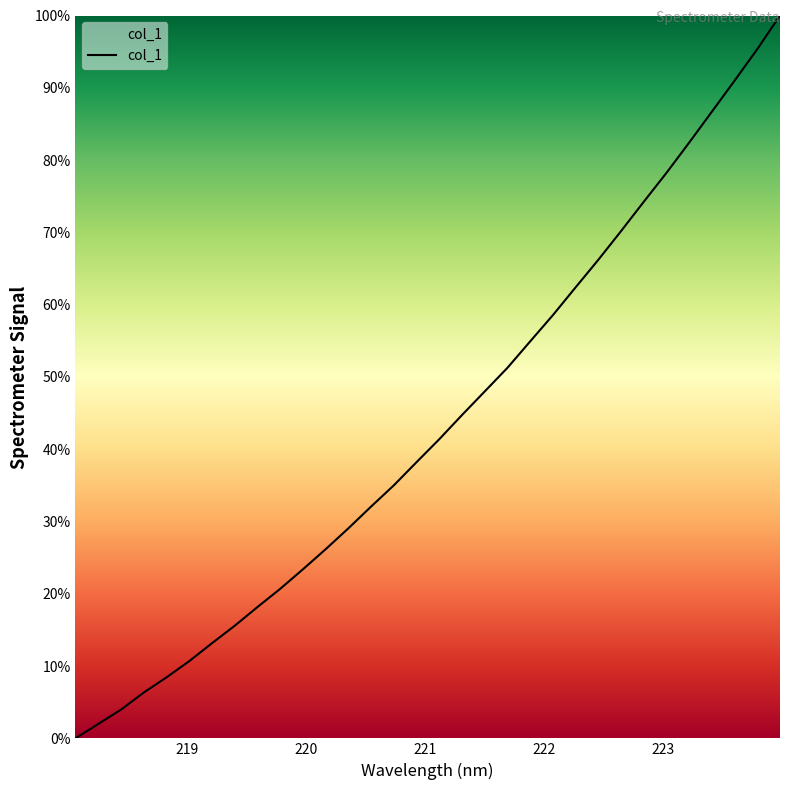

What is the difference between the maximum and minimum values?

100.0